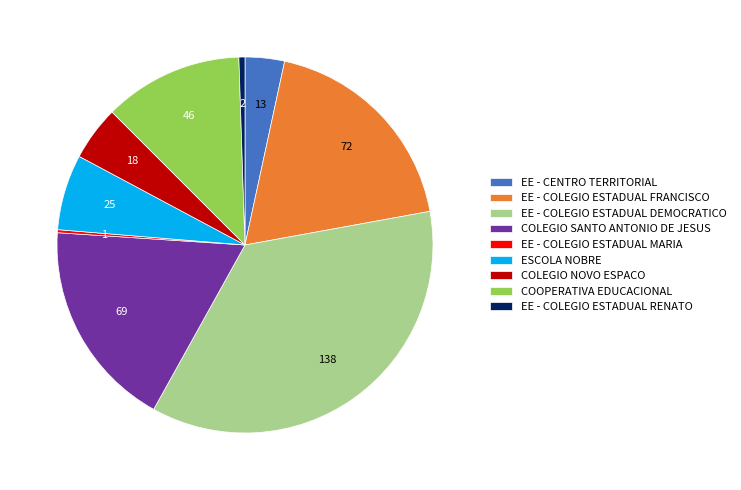

Is the sum of EE - CENTRO TERRITORIAL and COOPERATIVA EDUCACIONAL greater than half?

No